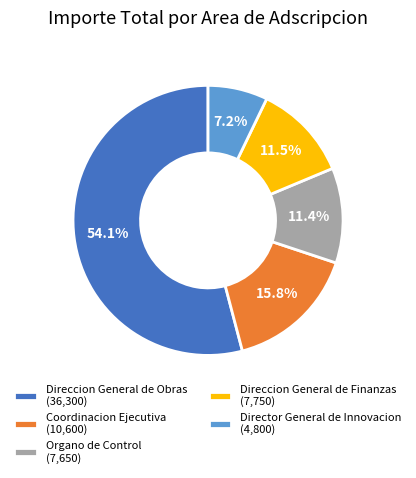

Approximately how many times larger is the value at Direccion General de Obras (36,300) compared to Direccion General de Finanzas (7,750)?

4.7